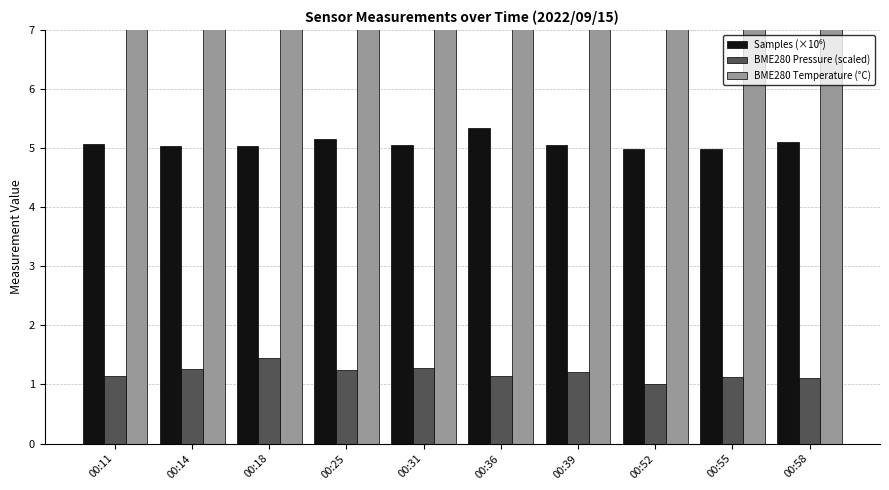

Reading left to right, extract all data points from this chart.

Samples (×10⁶): 00:11=5.1	00:14=5.0	00:18=5.0	00:25=5.1	00:31=5.1	00:36=5.3	00:39=5.1	00:52=5.0	00:55=5.0	00:58=5.1
BME280 Pressure (scaled): 00:11=1.1	00:14=1.3	00:18=1.5	00:25=1.2	00:31=1.3	00:36=1.1	00:39=1.2	00:52=1.0	00:55=1.1	00:58=1.1
BME280 Temperature (°C): 00:11=24.0	00:14=24.2	00:18=23.9	00:25=23.7	00:31=23.6	00:36=23.5	00:39=23.4	00:52=23.3	00:55=23.1	00:58=23.0